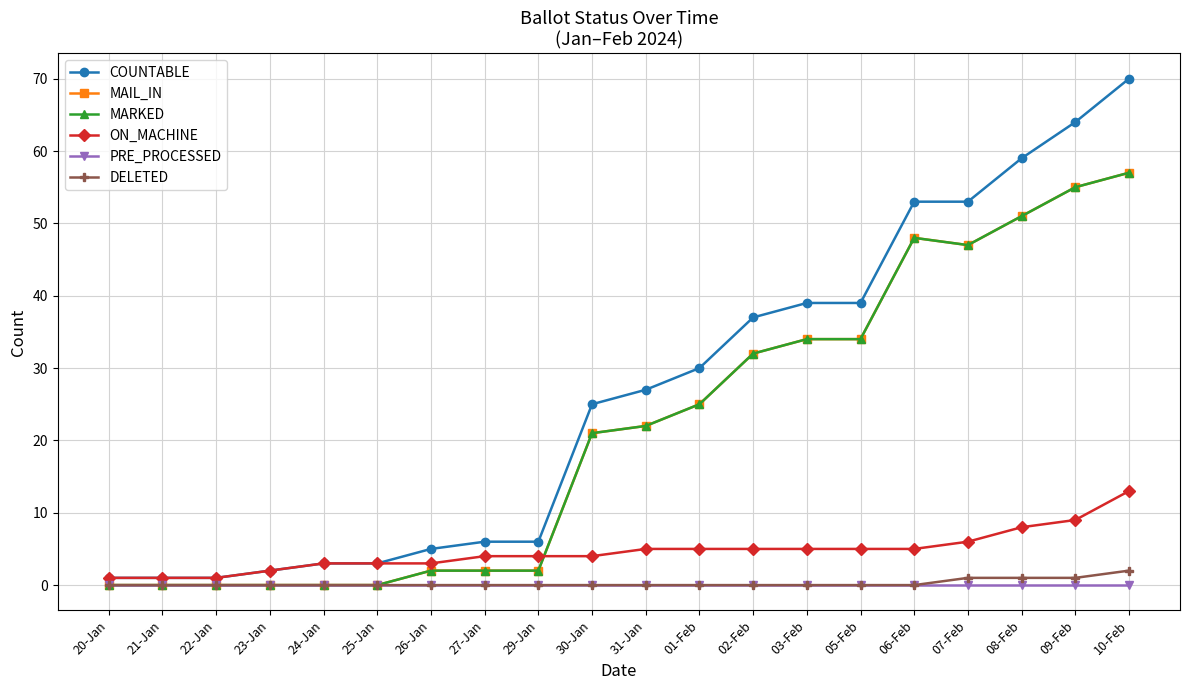

Is this an area chart (filled region under the line)?

No